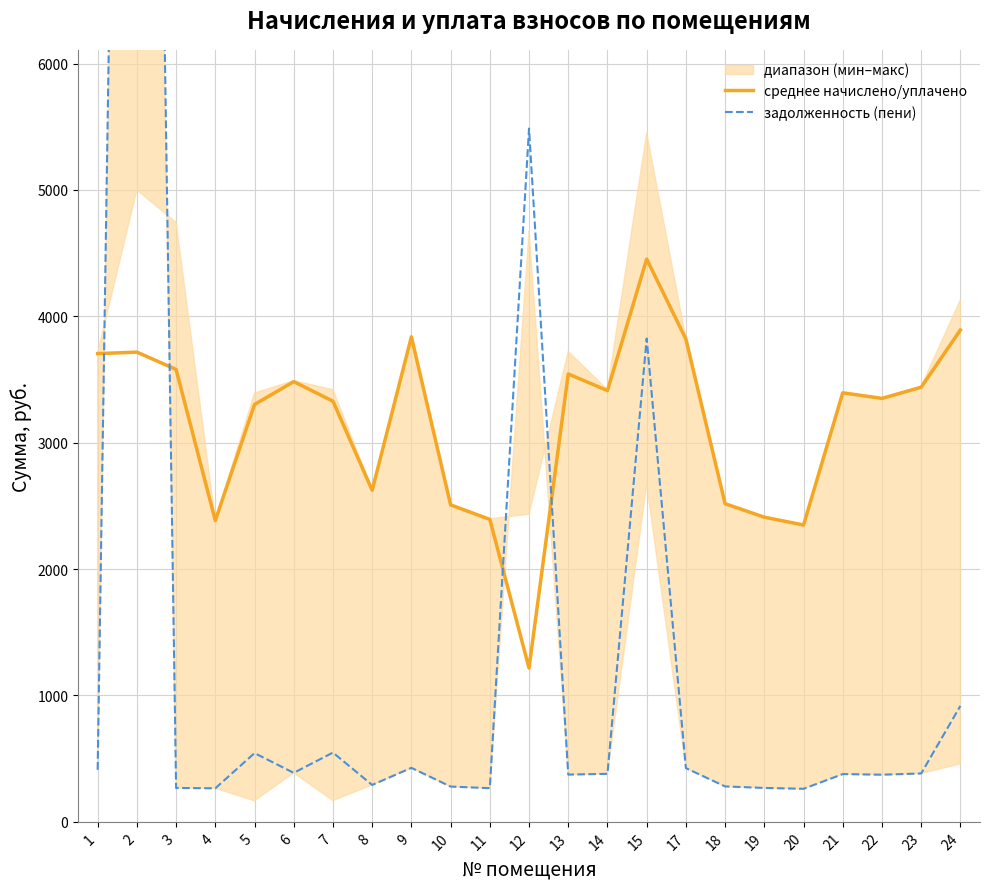

Which series has the largest range (max minus min)?

задолженность (пени)